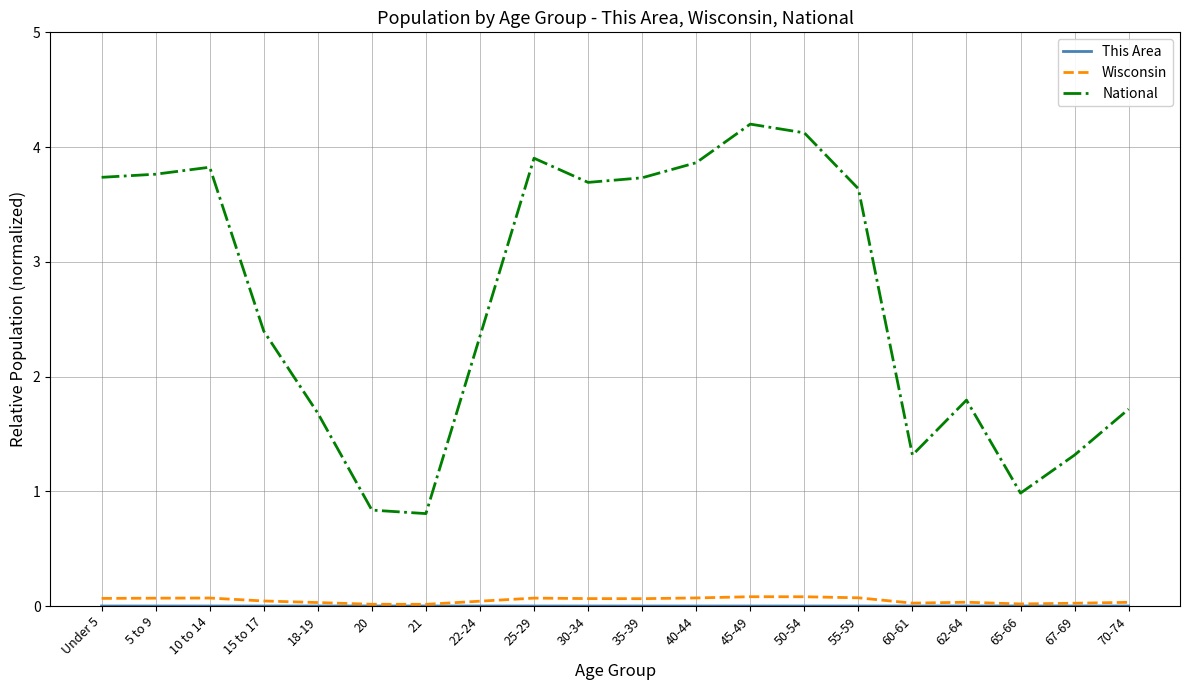

What is the highest value of the National series?

4.2